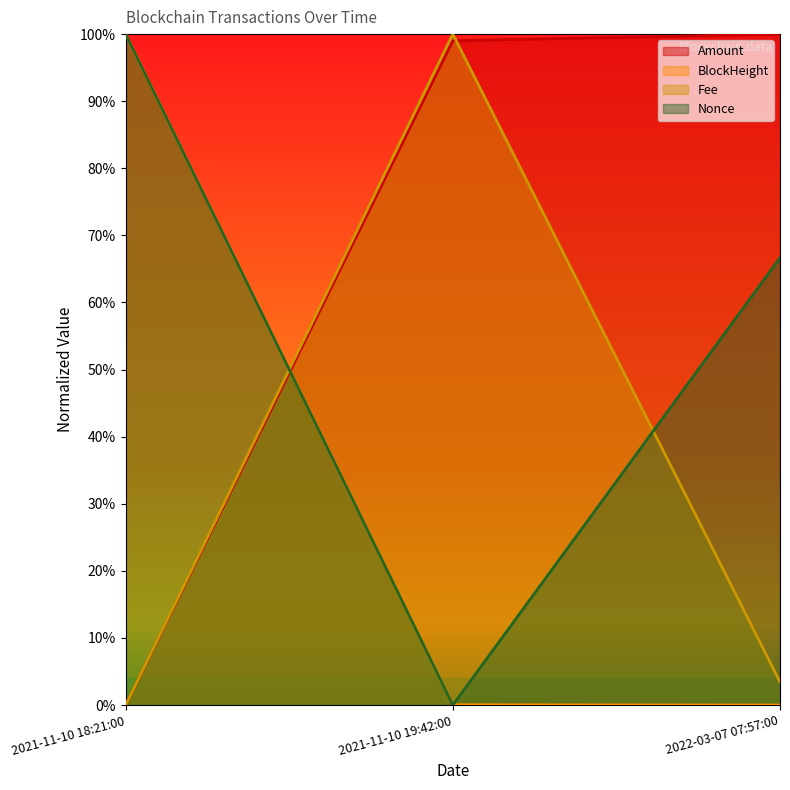

Reading right to left, list all the values displayed in this chart.

BlockHeight: 0.0	0.0	1.0
Nonce: 0.7	0.0	1.0
Fee: 0.0	1.0	0.0
Amount: 1.0	1.0	0.0